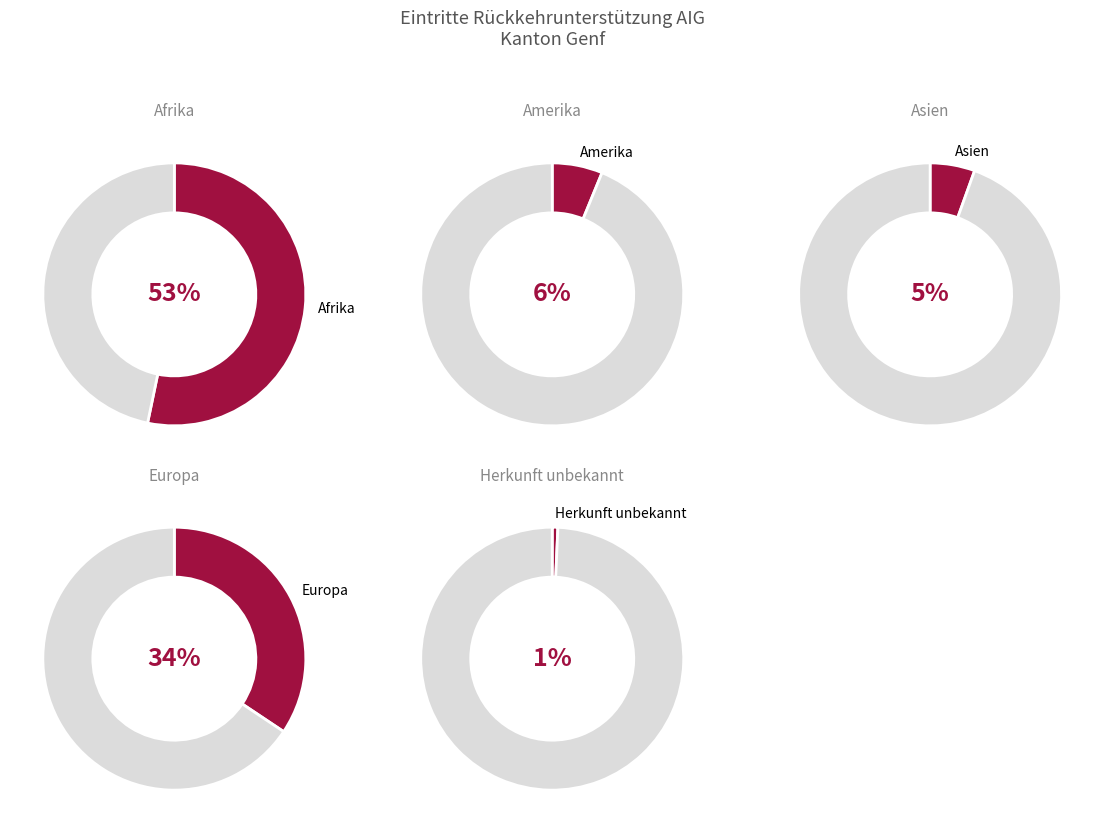

Do Amerika and Europa together represent more than half of the pie?

No